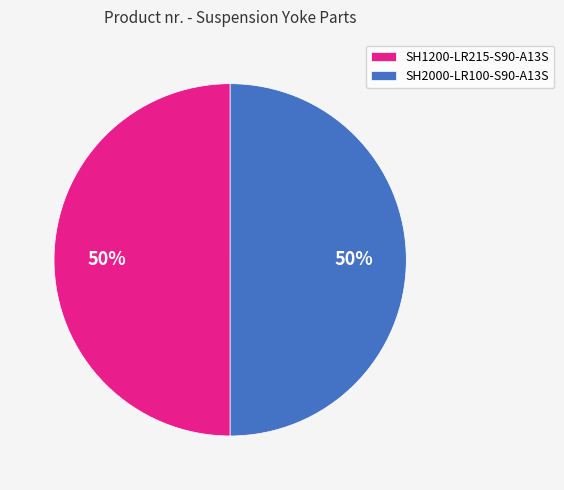

What percentage is the SH1200-LR215-S90-A13S slice, to the nearest percent?

50%